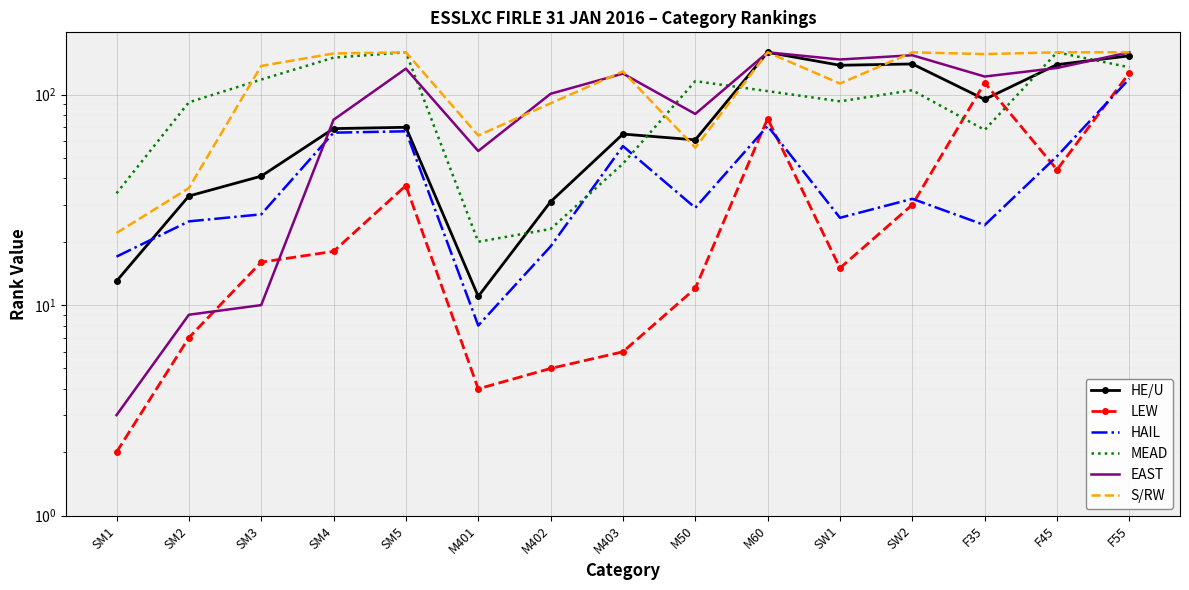

Is this an area chart (filled region under the line)?

No